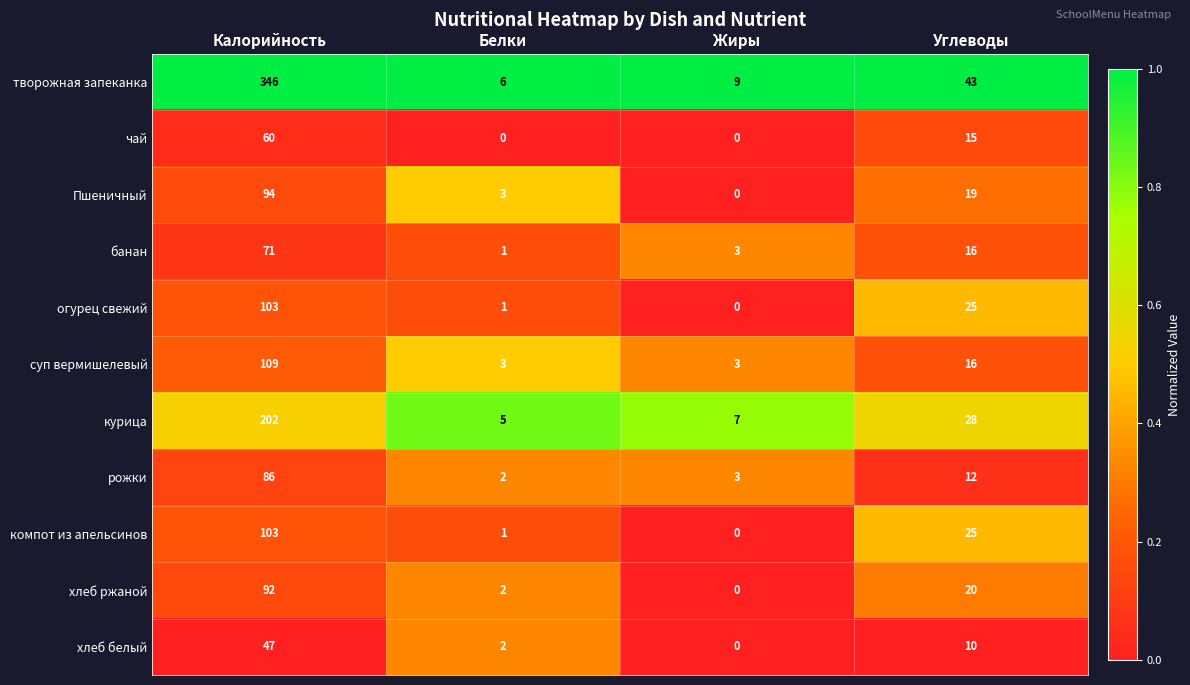

At which category does the chart reach its peak across all series?

Калорийность